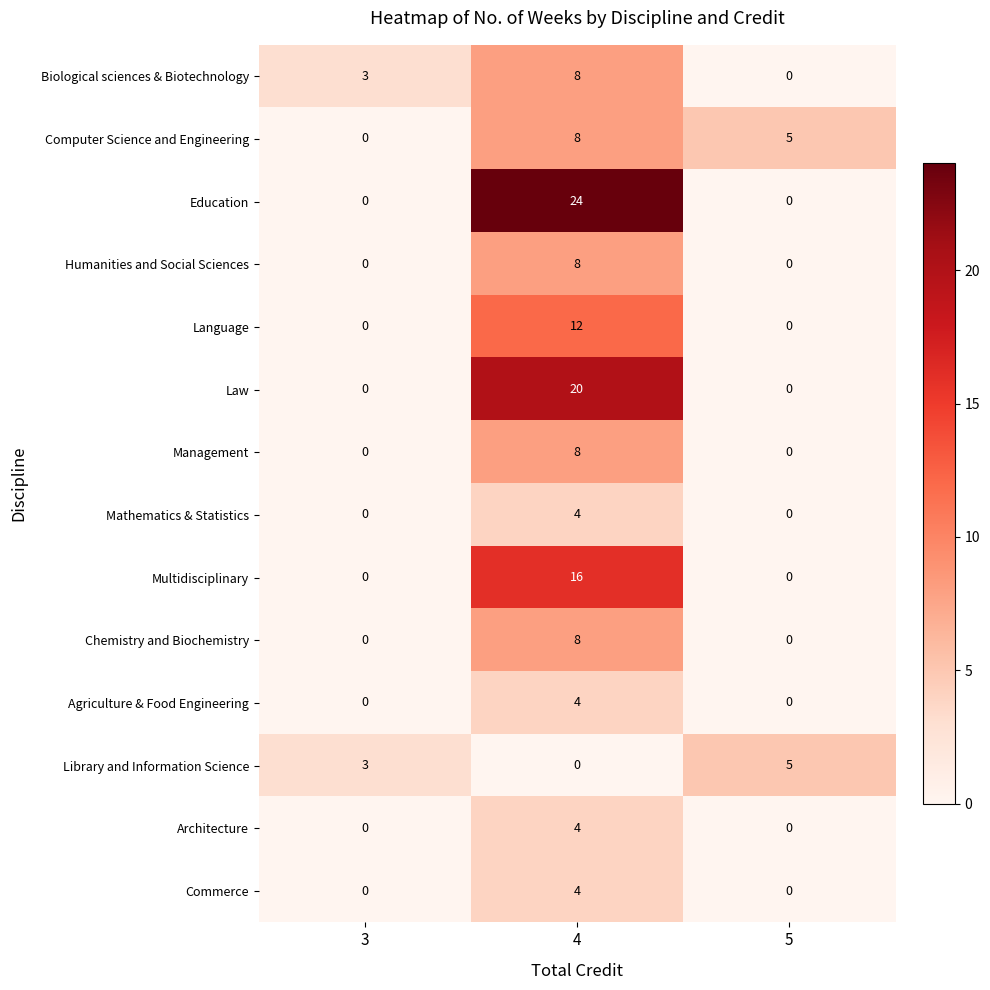

Which category has the highest value in the Mathematics & Statistics series?

4